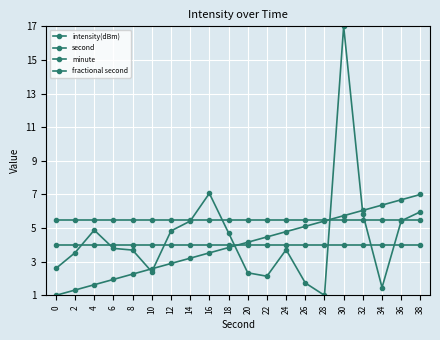

Between 36 and 32, which is larger?

32